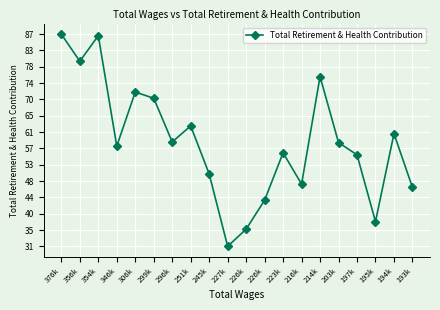

What is the difference between the maximum and minimum values?

55661.6